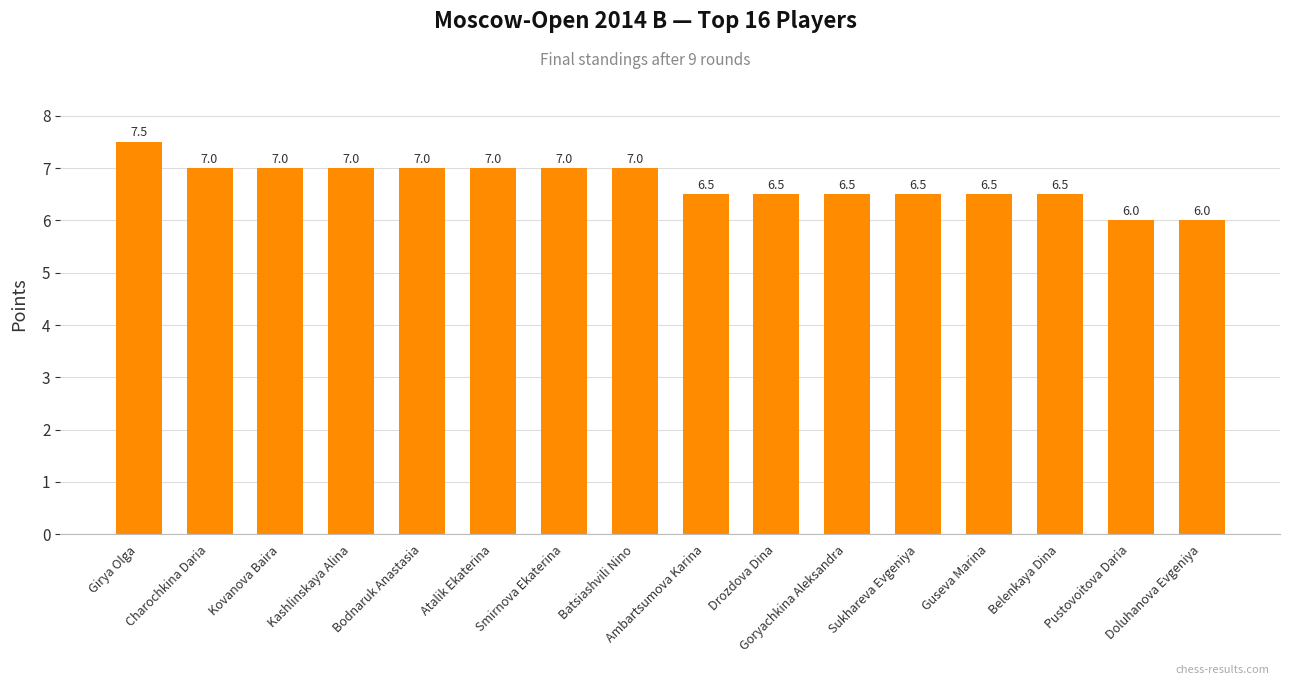

What is the average value?

6.7